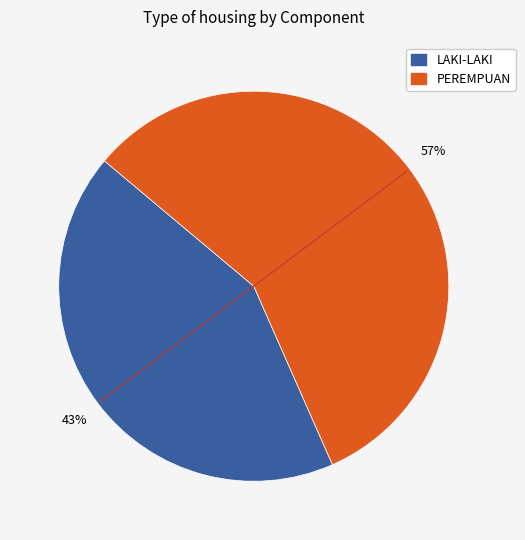

How many slices are in this pie chart?

2